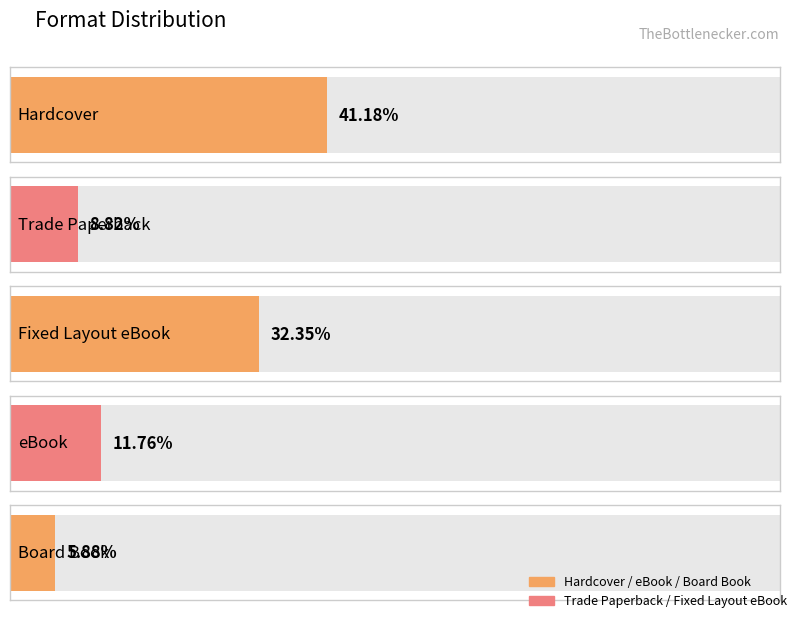

List the labels in order of value, smallest first.

Board Book, Trade Paperback, eBook, Fixed Layout eBook, Hardcover